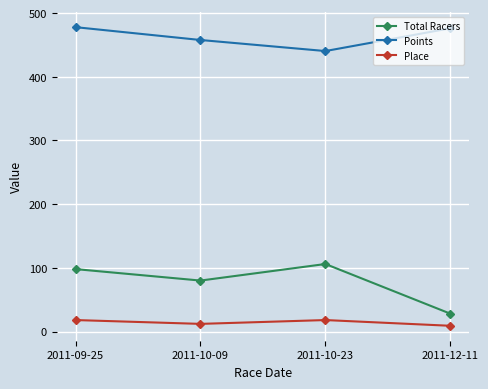

How many data points does each series have?

4